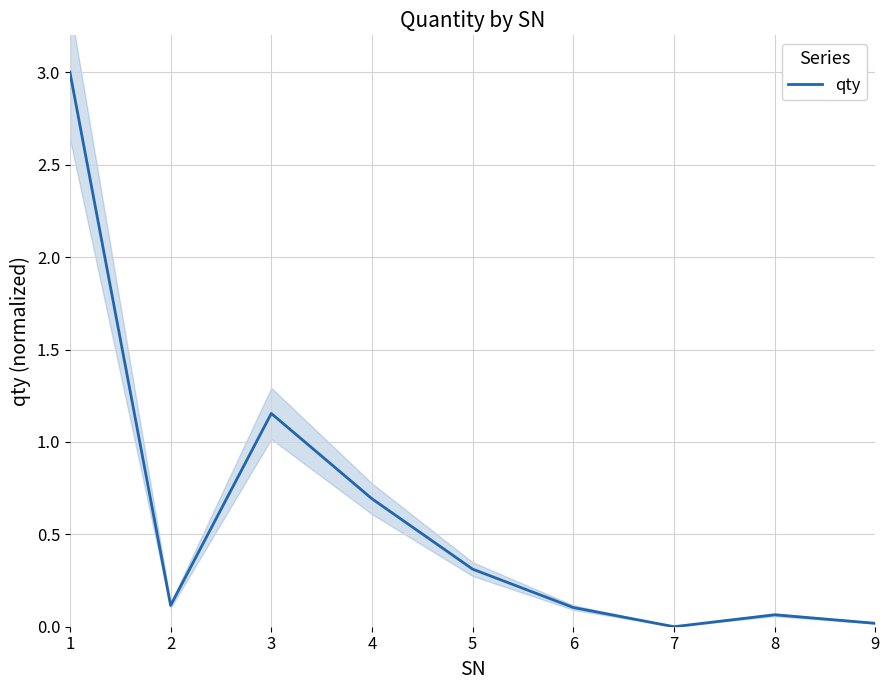

Reading left to right, what are all the values shown in this chart?

1=3.0	2=0.1	3=1.2	4=0.7	5=0.3	6=0.1	7=0.0	8=0.1	9=0.0